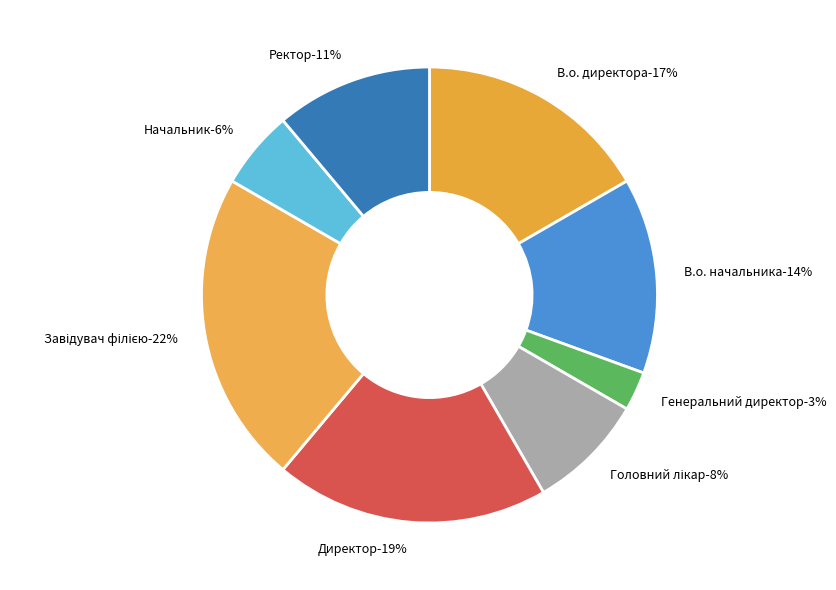

Is there a majority slice in this chart?

No